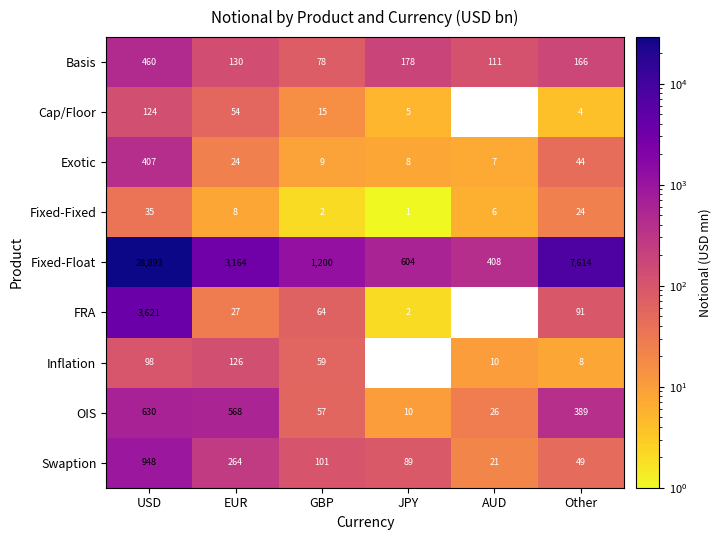

What is the approximate value of Exotic at JPY, to the nearest 10?

10